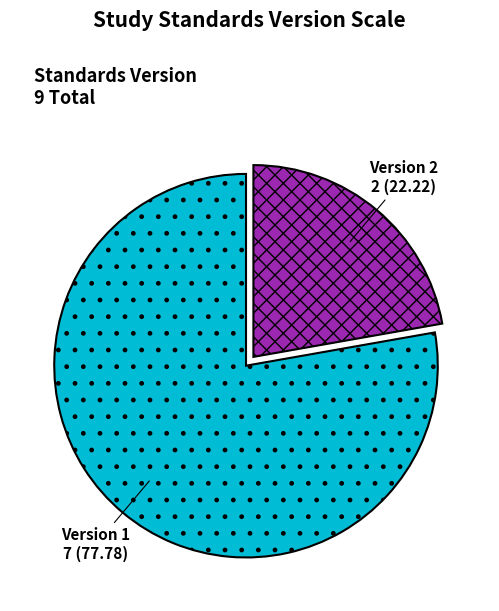

Rank the categories by value from lowest to highest.

Version 2, Version 1